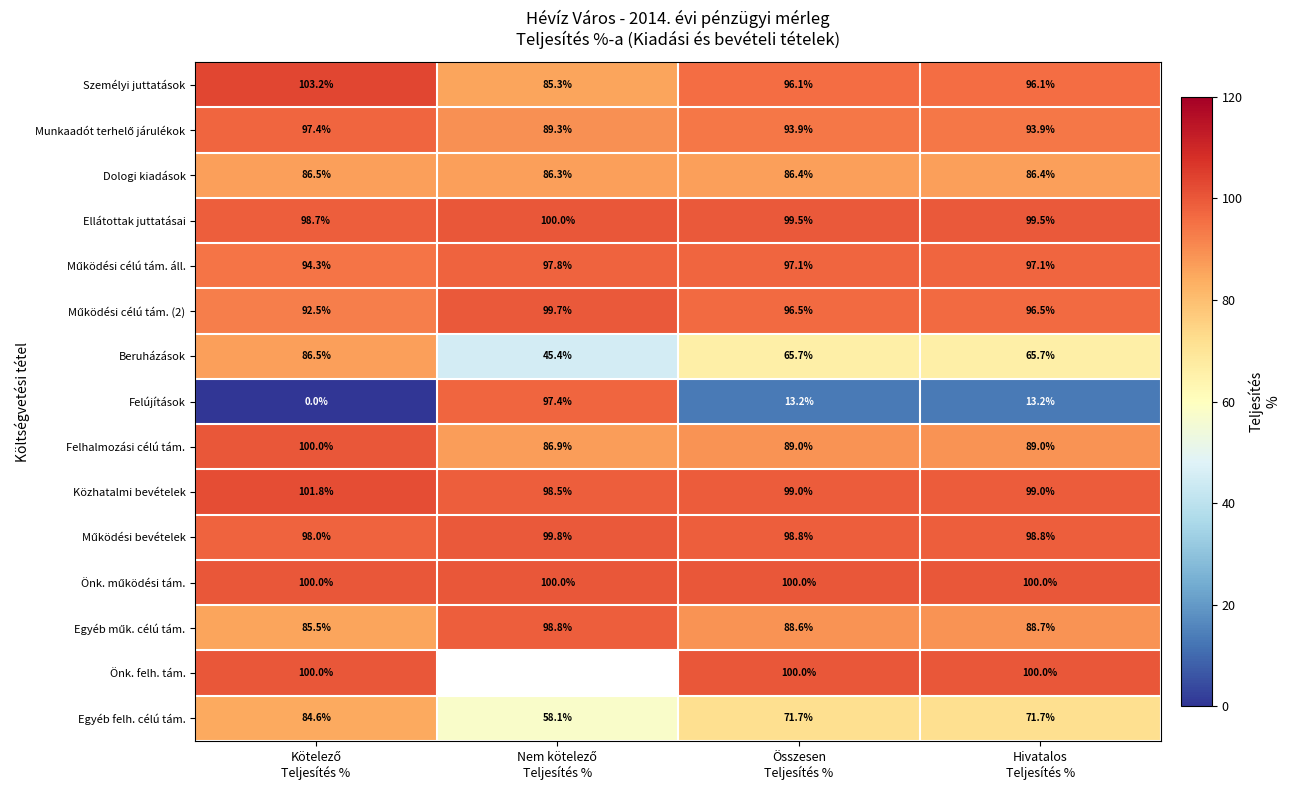

Which series has the largest range (max minus min)?

Felújítások